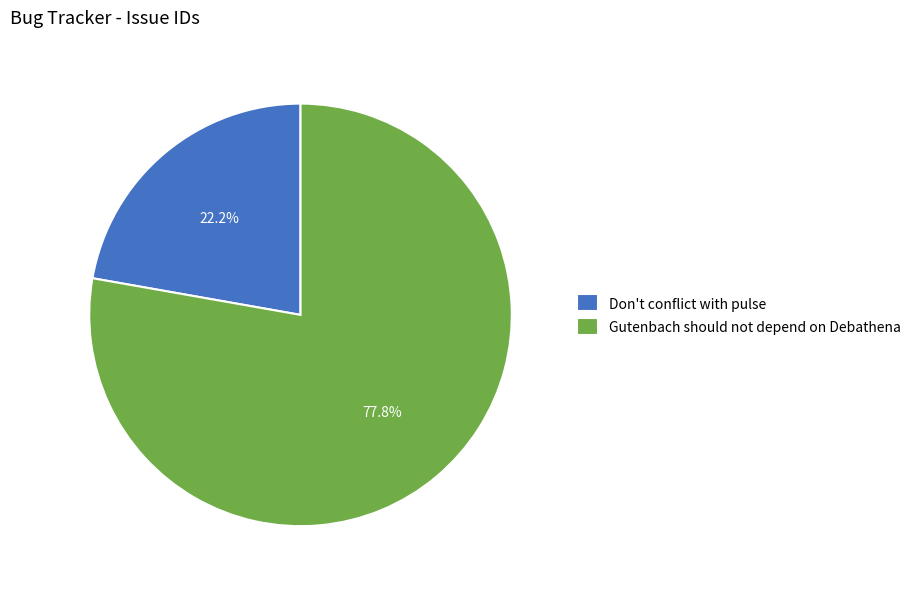

What is the total percentage of Don't conflict with pulse and Gutenbach should not depend on Debathena?

100.0%